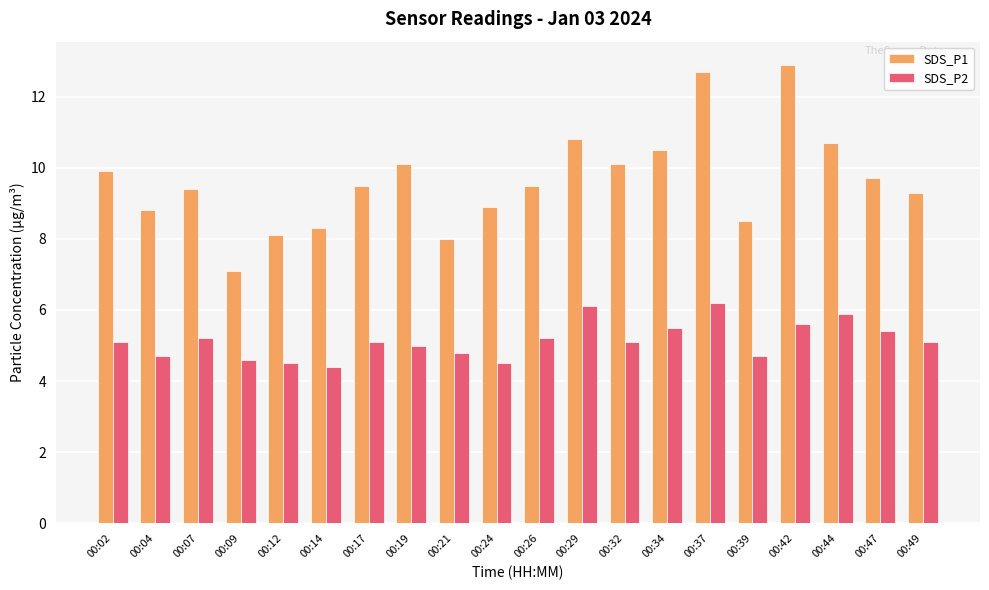

What is the difference between the maximum and second lowest values in the SDS_P1 series?

4.9